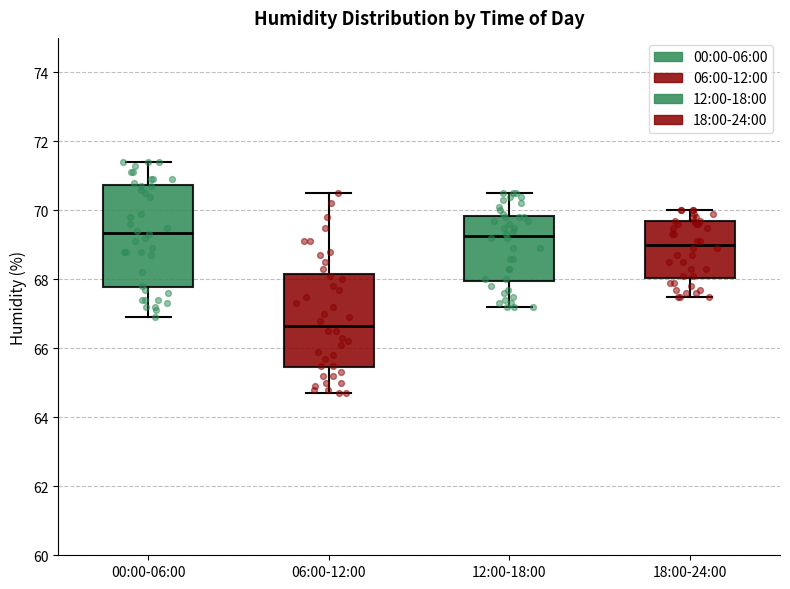

Where does the lower whisker of the box for 06:00-12:00 end on the y-axis? The values are not printed on the chart, so give them approximately, as read against the axis.

64.8